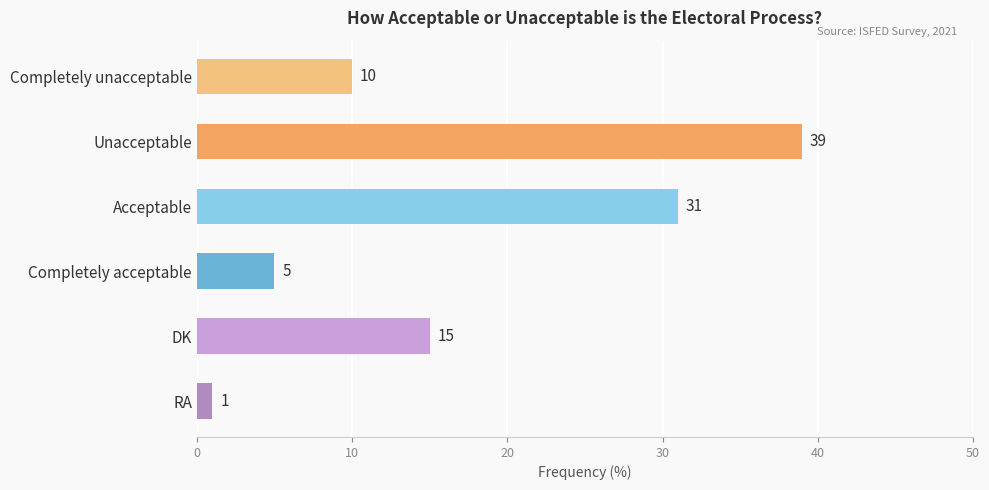

What is the sum of all values?

101